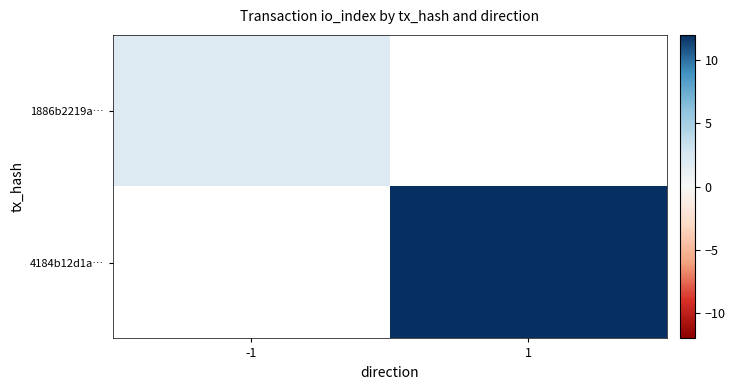

What is the smallest value displayed?

2.0